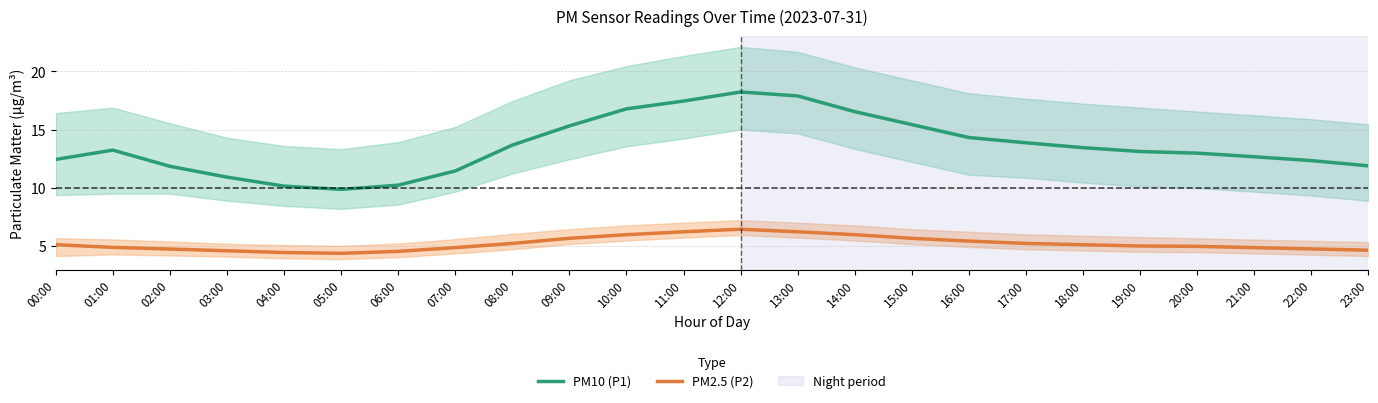

What is the label of the 17th point from the left?

16:00